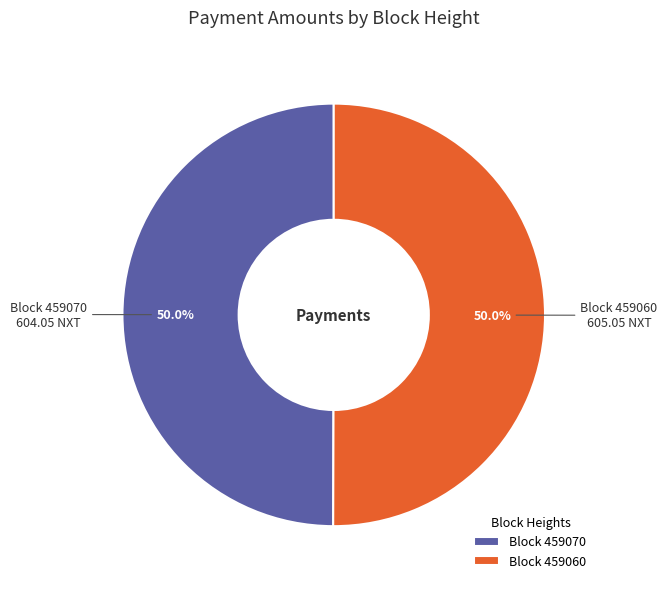

What portion of the pie excludes Block 459070?

50.0%